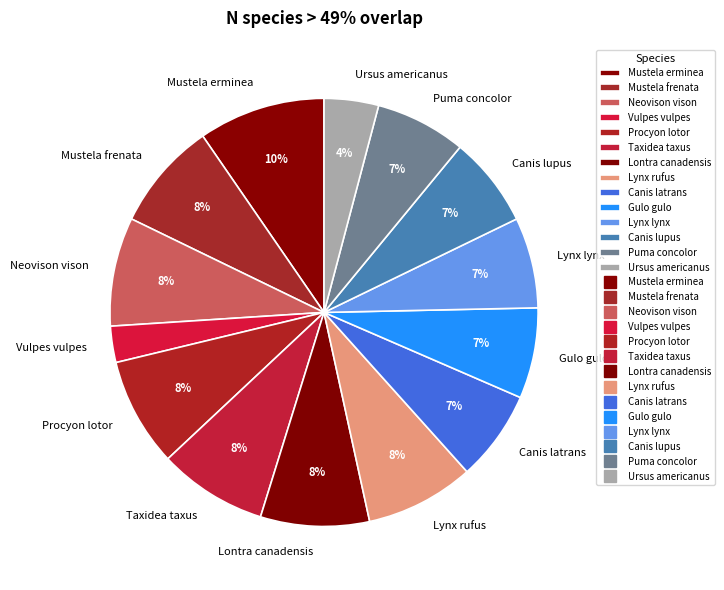

Is the sum of Neovison vison and Mustela frenata greater than half?

No